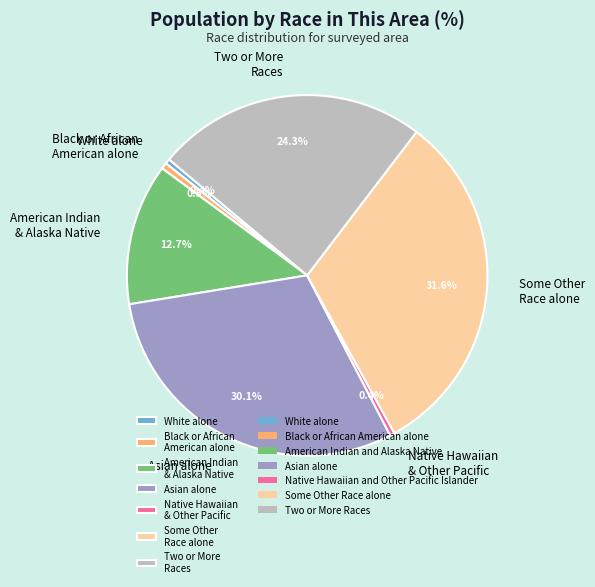

Does Some Other Race alone represent more than half of the total?

No